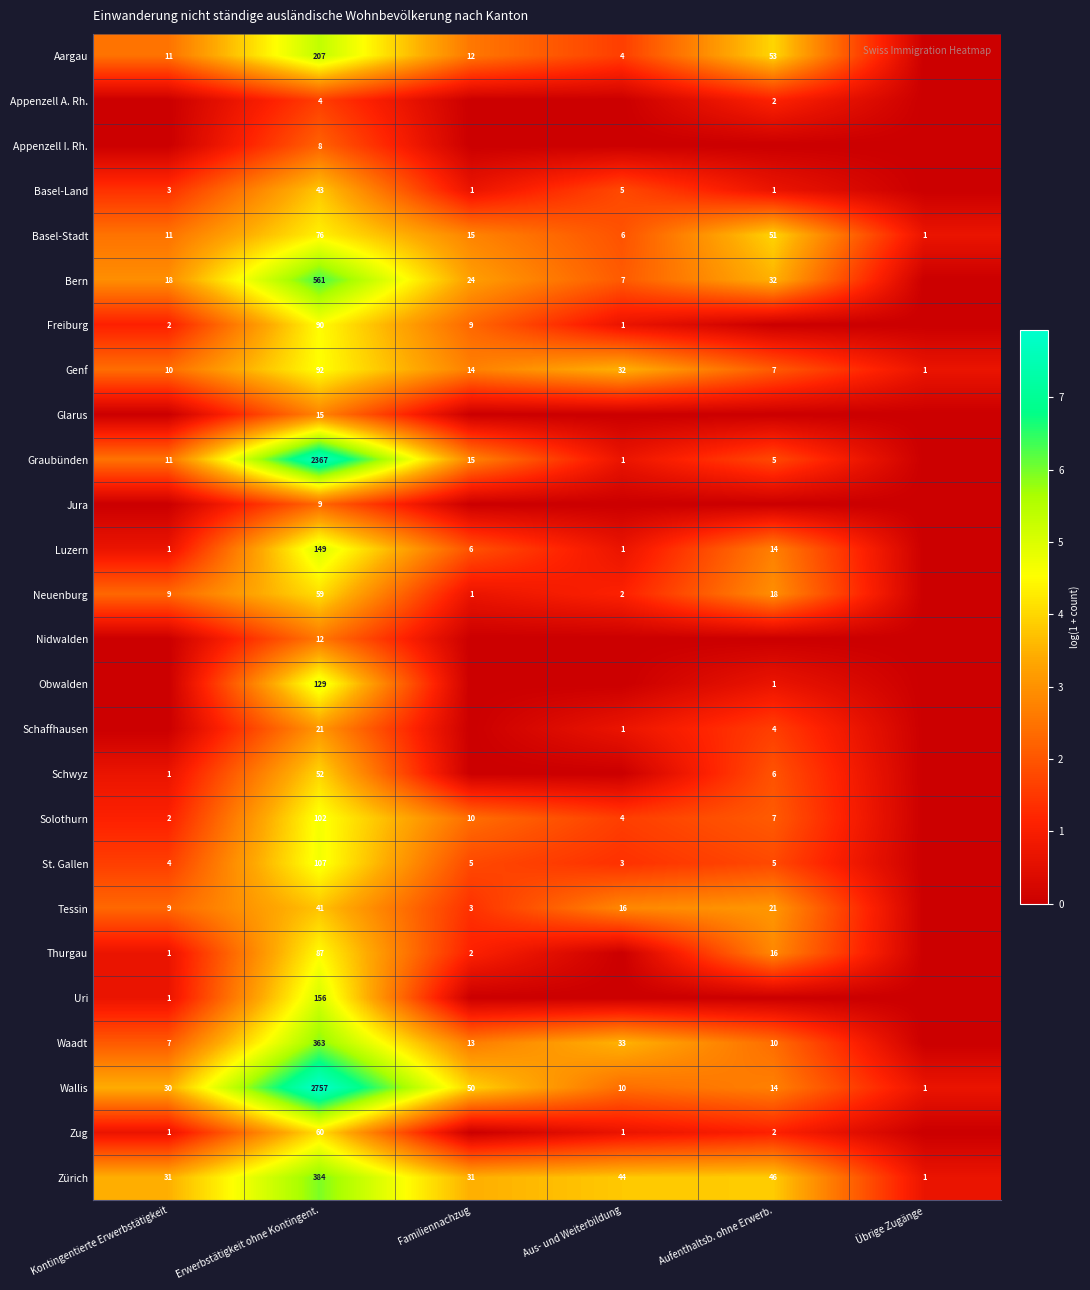

What is the difference between the Basel-Stadt values at Familiennachzug and Erwerbstätigkeit ohne Kontingent.?

61